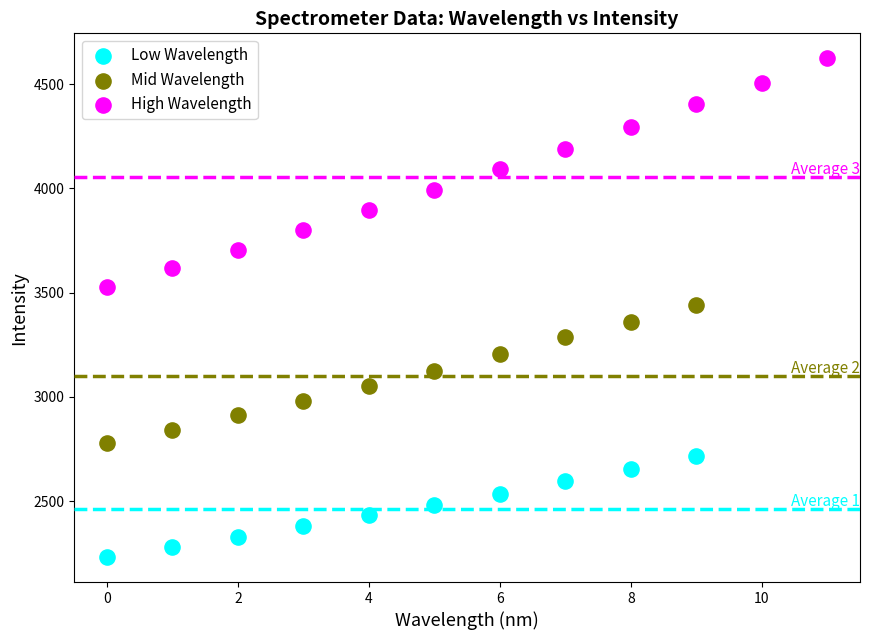

Which series contains the highest Y value?

High Wavelength